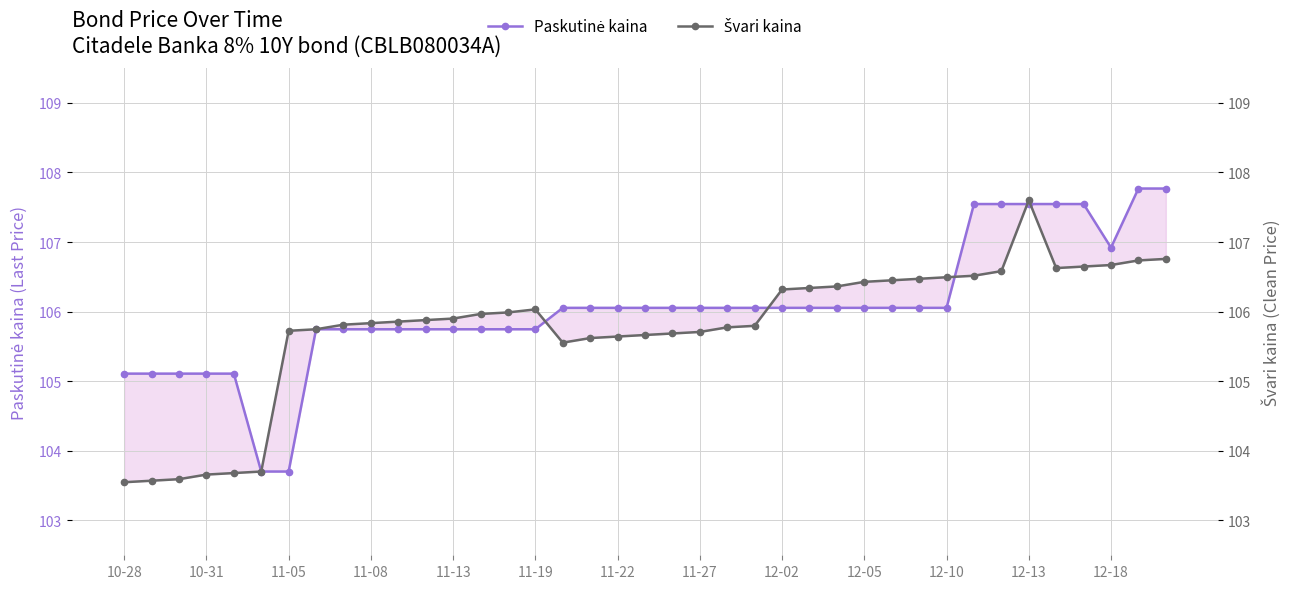

Which has a higher value, 12-18 or 20?

20